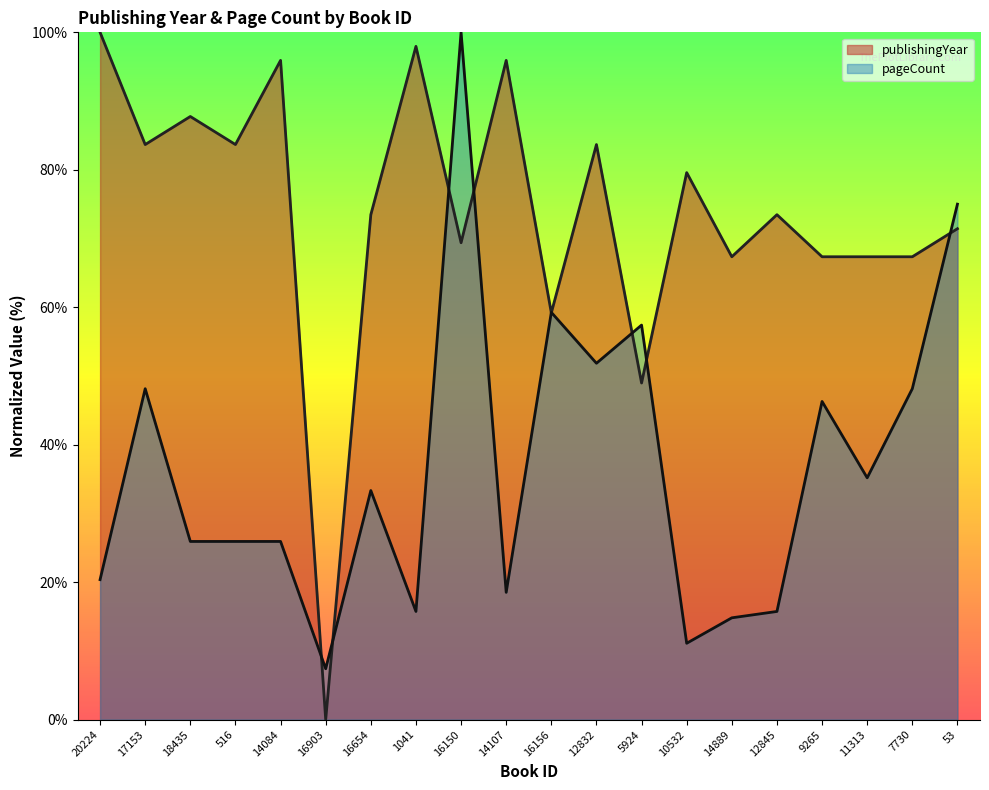

The value of pageCount at 7730 is 48.1. True or false?

True